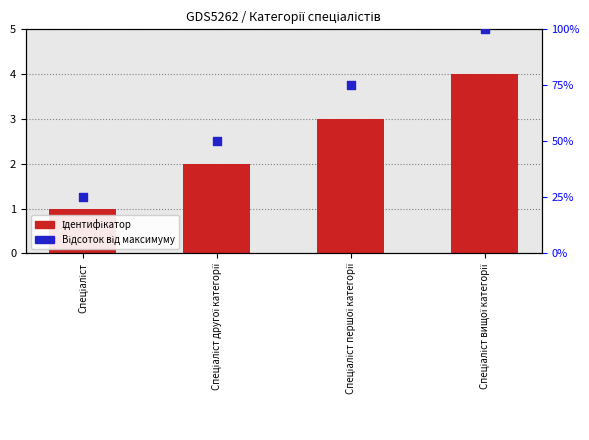

At how many categories does at least one series exceed 69?

2